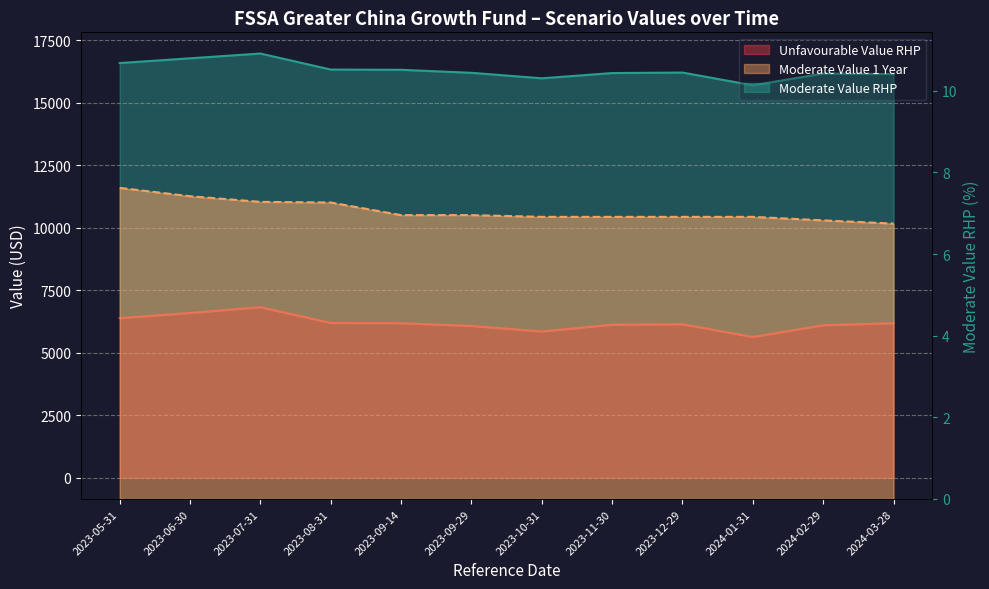

What is the difference between the maximum and minimum values in the Unfavourable Value RHP series?

1190.0